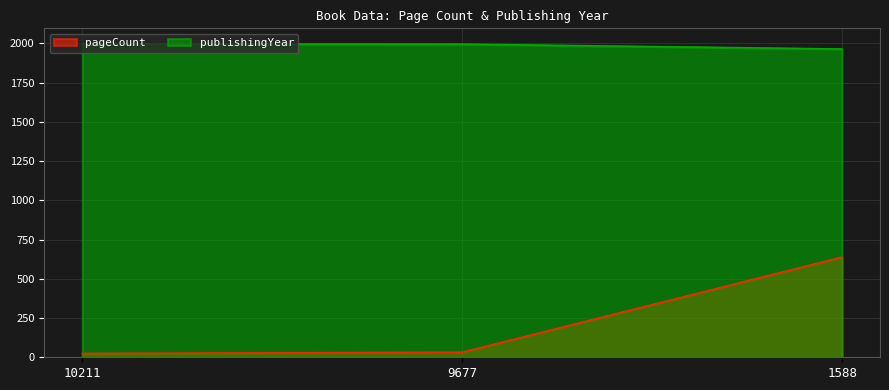

What is the average value of the publishingYear series?

1985